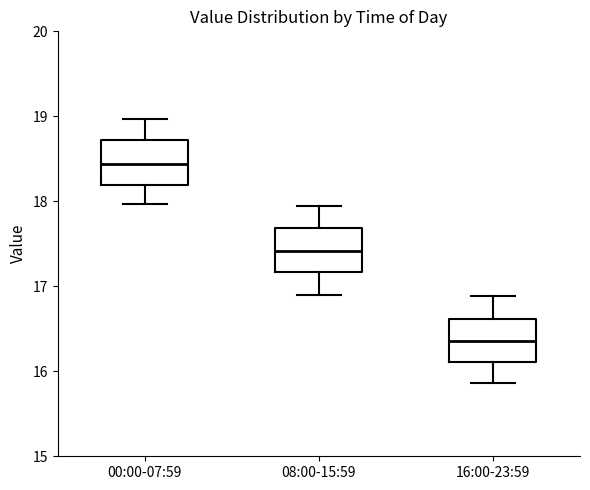

Reading left to right, transcribe this box plot: for each box, give where its median line is, the range the box spans, and where its two whiskers end, as read against the y-axis. The values are not printed on the chart, so give them approximately, as read against the axis.

00:00-07:59: median 18.4, box 18.2 to 18.7, whiskers 18.0 to 19.0
08:00-15:59: median 17.4, box 17.2 to 17.7, whiskers 16.9 to 18.0
16:00-23:59: median 16.4, box 16.1 to 16.6, whiskers 15.9 to 16.9